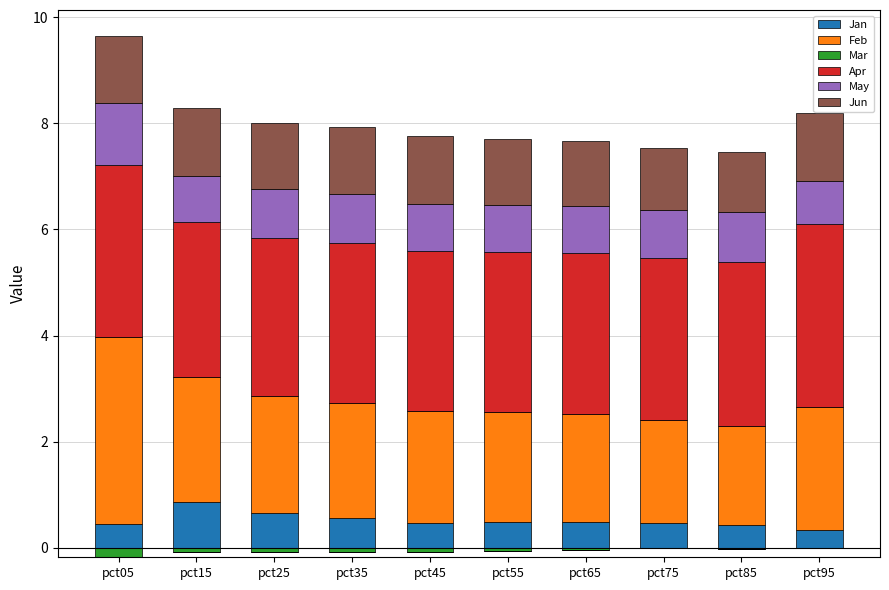

Which series changed the most between pct05 and pct25?

Feb